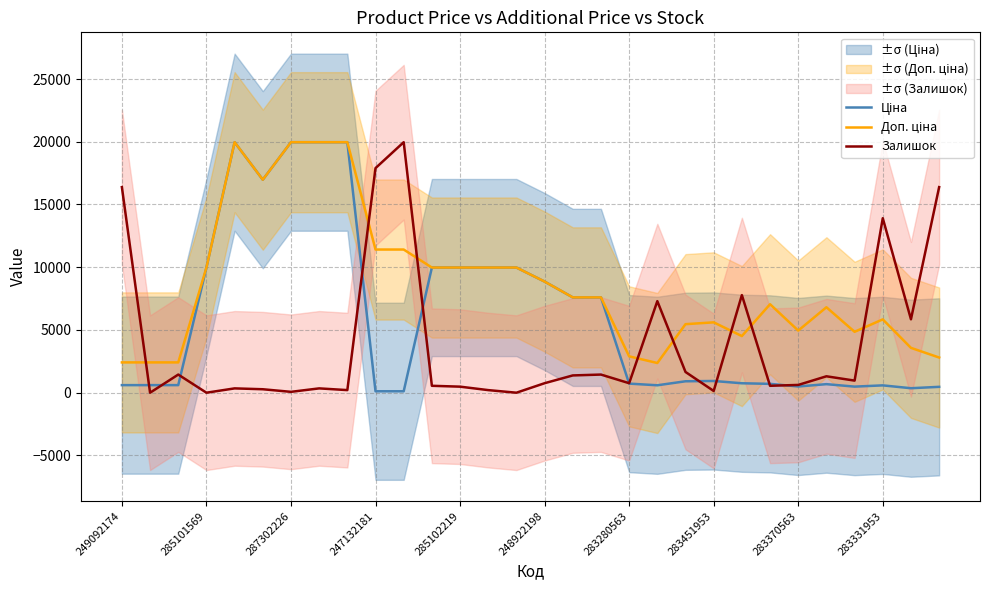

Which series has the widest spread of values?

Залишок